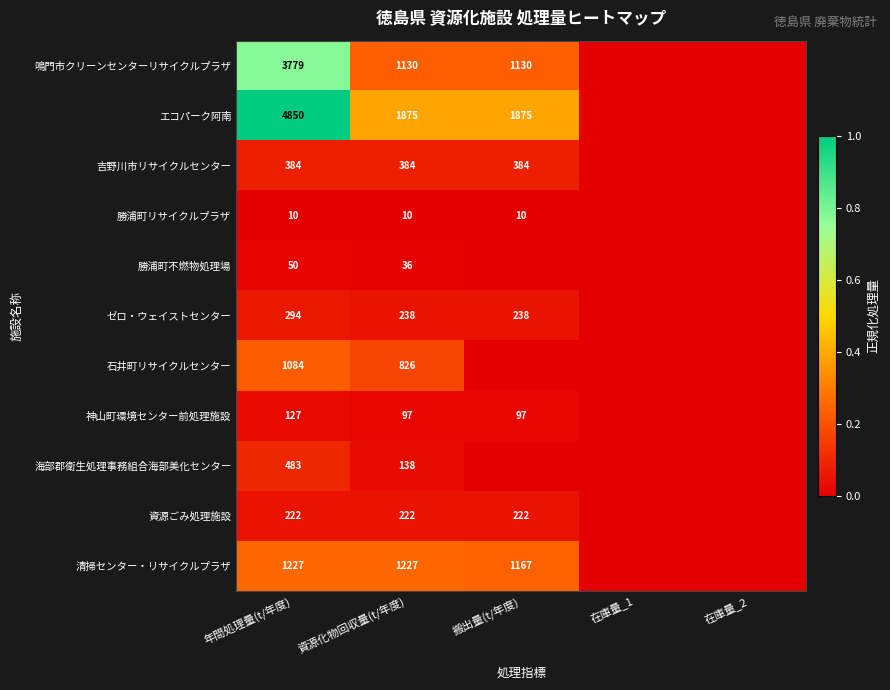

Which label corresponds to the largest value in the chart?

年間処理量(t/年度)